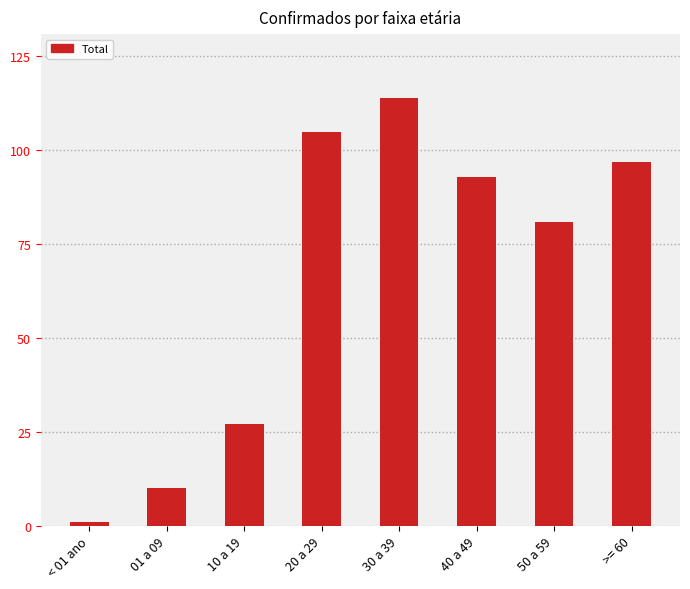

At which label is the value closest to 57?

50 a 59